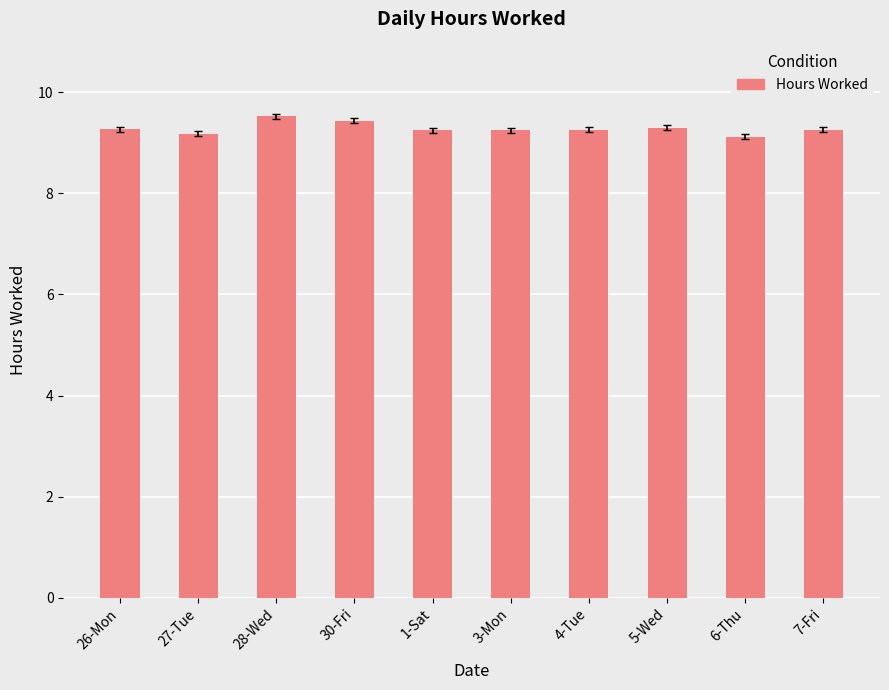

True or false: the data shows 9.4 at 30-Fri.

True